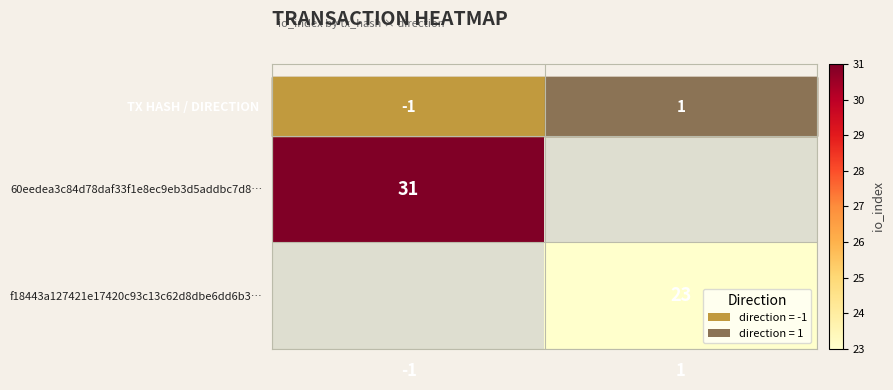

True or false: 60eedea3c84d78daf33f1e8ec9eb3d5addbc7d8… has a value of 8 at -1.

False